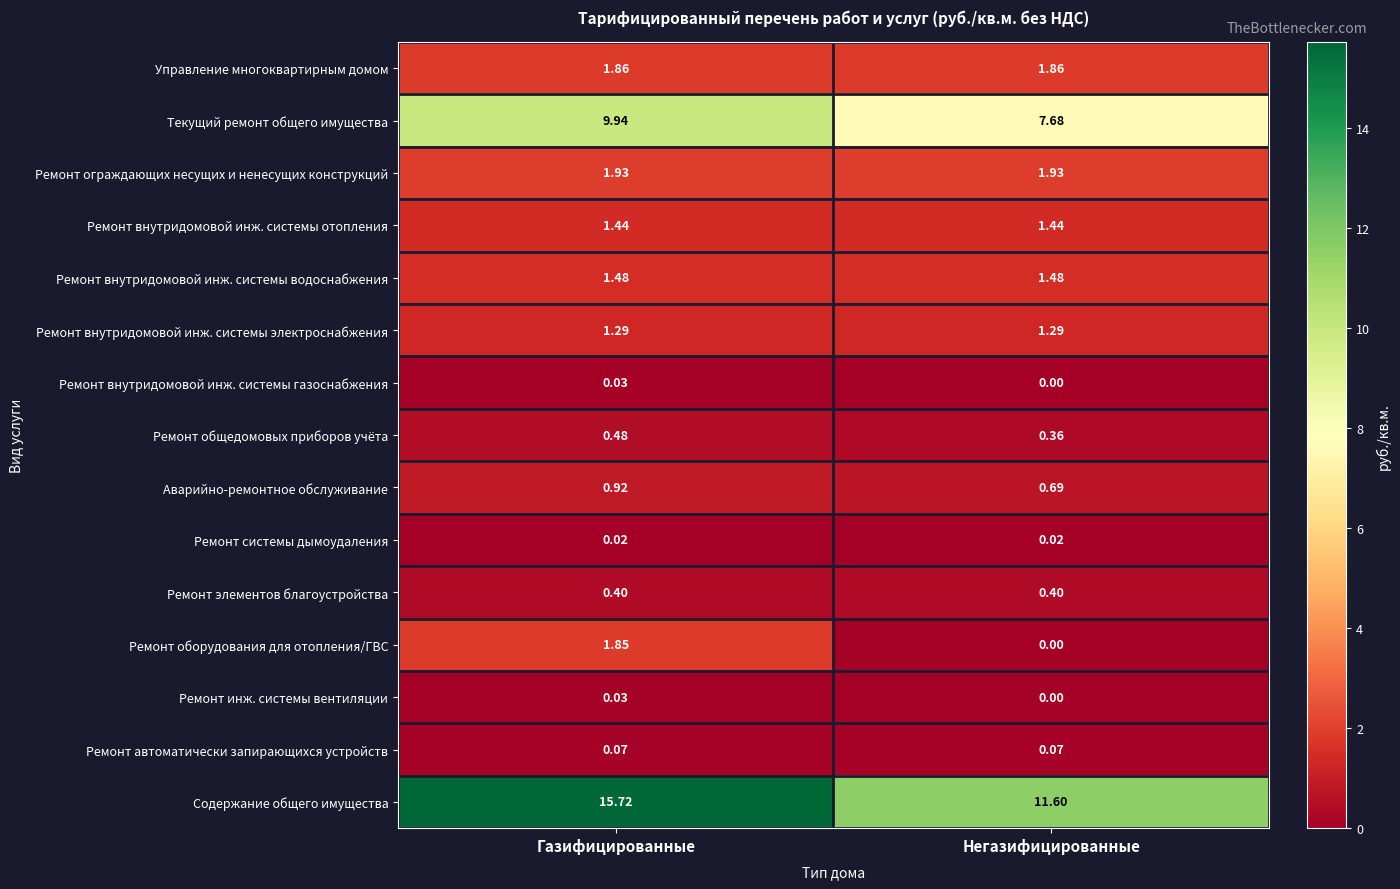

Is the value of Ремонт автоматически запирающихся устройств at Негазифицированные greater than the value of Ремонт внутридомовой инж. системы водоснабжения at Негазифицированные?

No